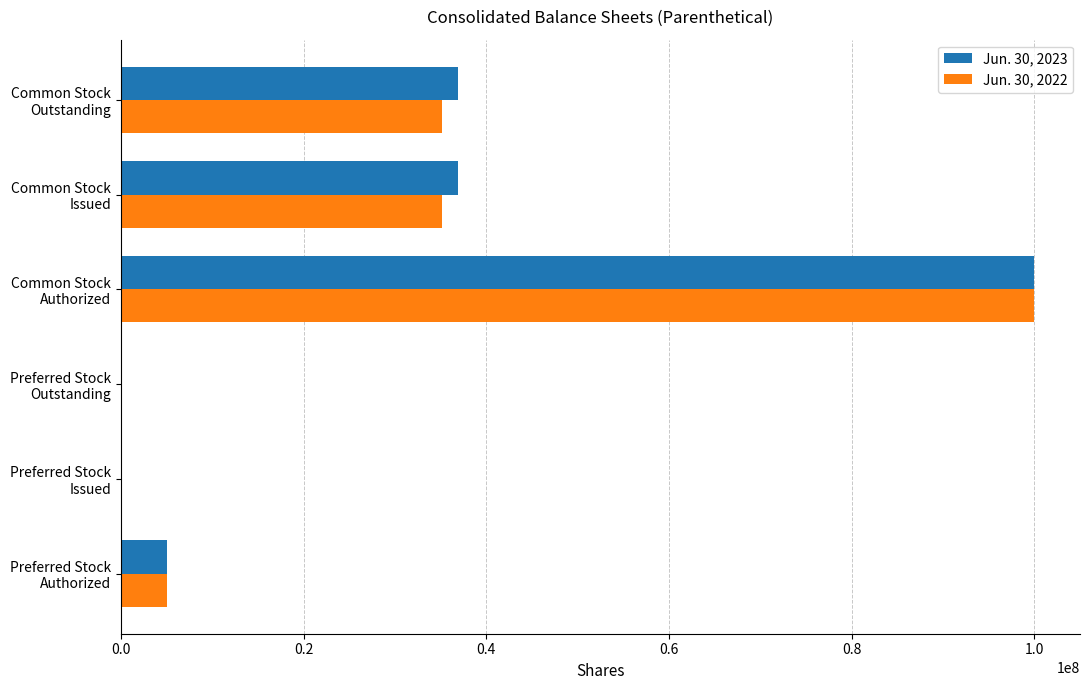

Count the number of categories in the chart.

6